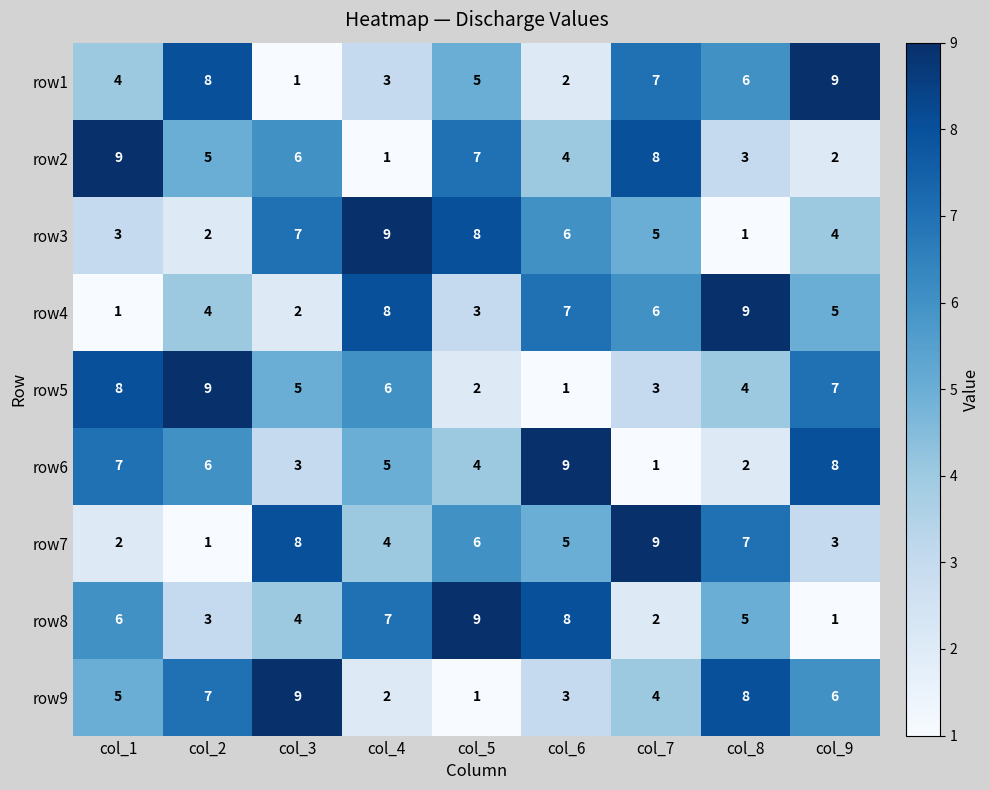

What is the greatest value displayed?

9